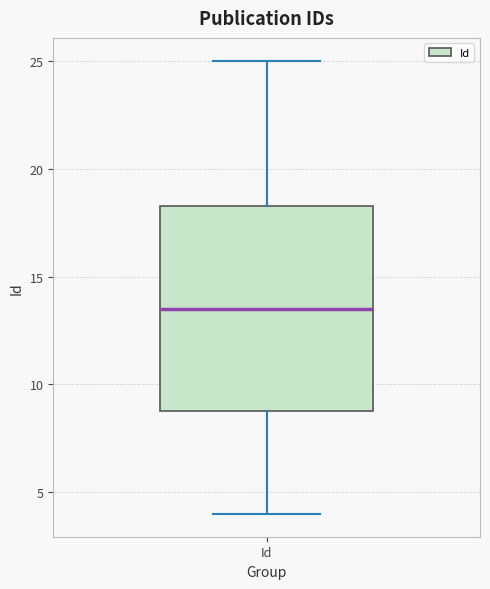

Transcribe this box plot: give where the median line is, the range the box spans, and where the two whiskers end, as read against the y-axis. The values are not printed on the chart, so give them approximately, as read against the axis.

median 13.5, box 9.0 to 18.5, whiskers 4.0 to 25.0